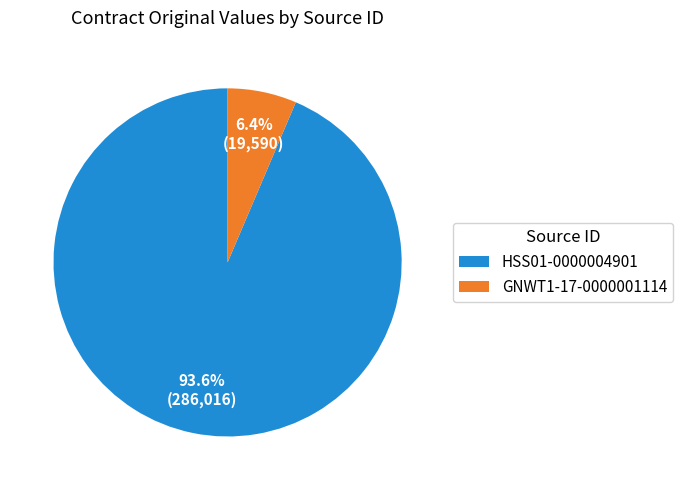

Does any single category account for the majority?

Yes